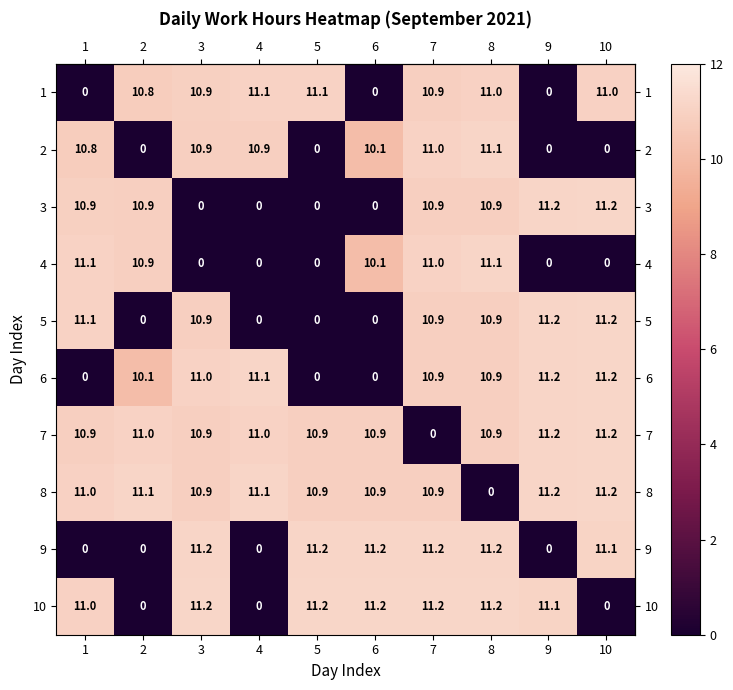

What is the average value of the 8 series?

9.9